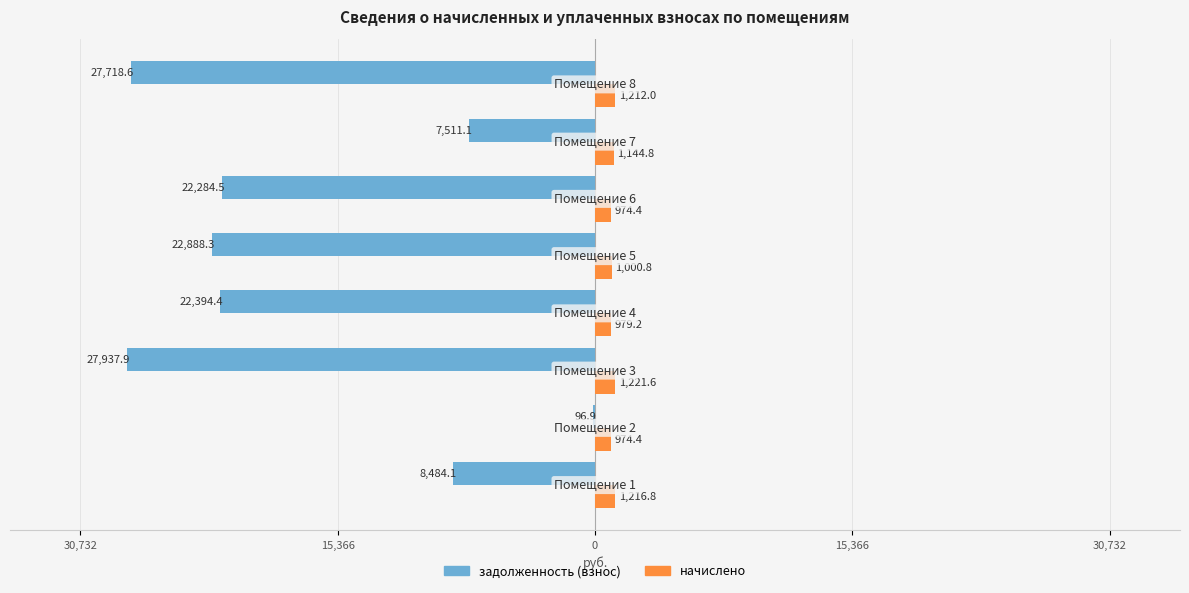

What are all the series names shown in the legend?

задолженность (взнос), начислено